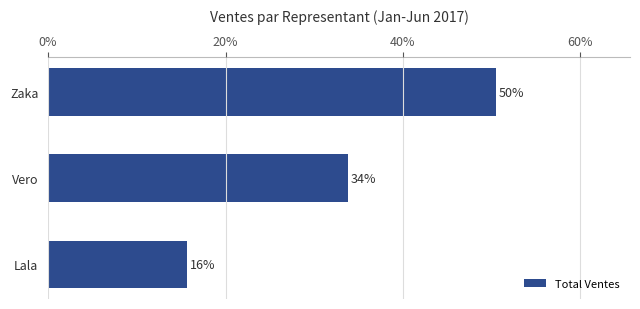

Are the bars horizontal?

Yes